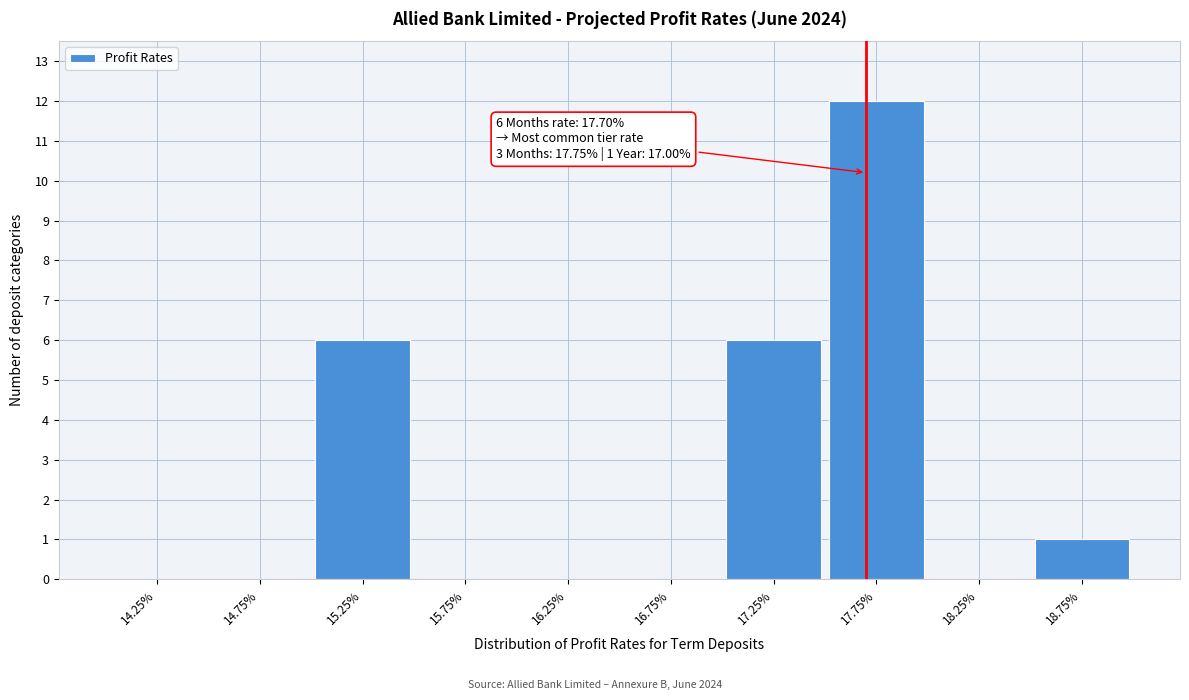

Reading right to left, transcribe all the data shown in this chart.

18.75%=1	18.25%=0	17.75%=12	17.25%=6	16.75%=0	16.25%=0	15.75%=0	15.25%=6	14.75%=0	14.25%=0